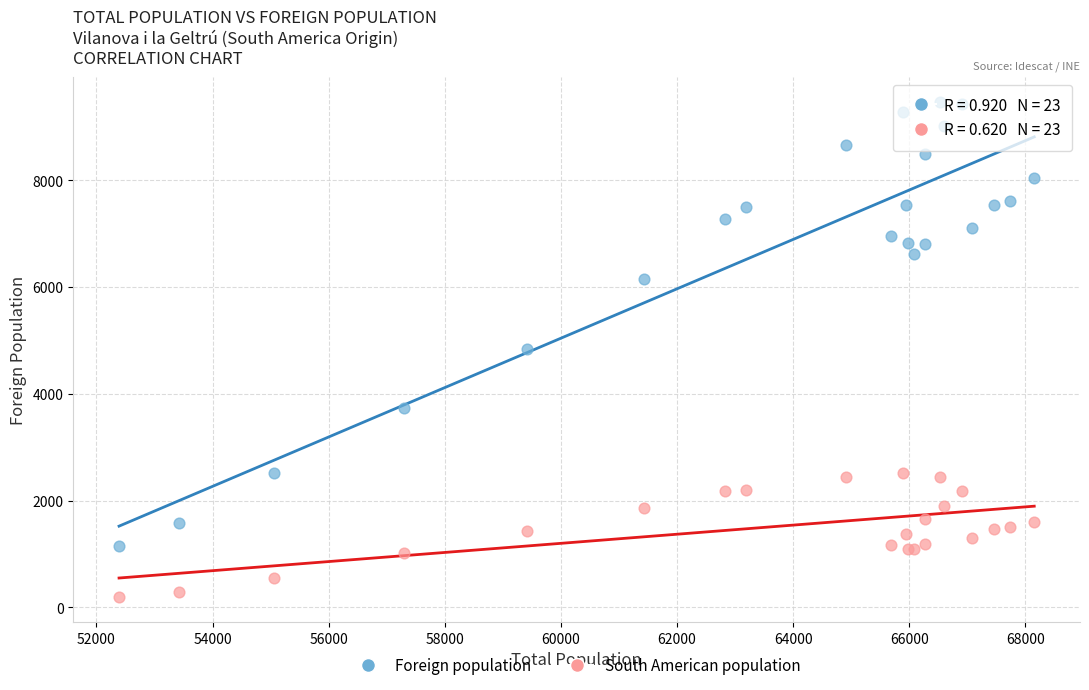

Which series reaches the minimum Y coordinate?

South American population